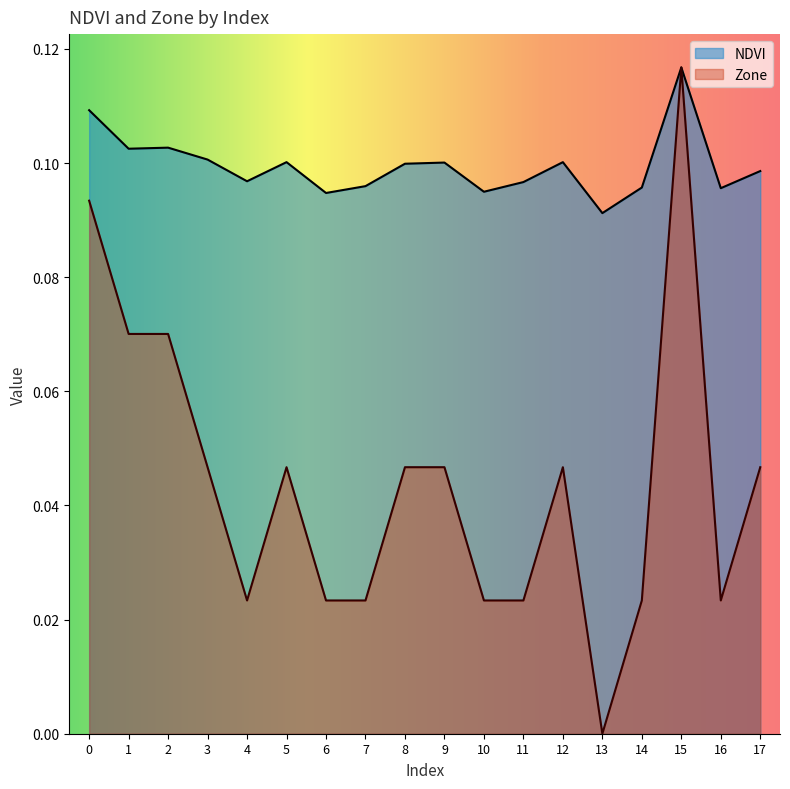

Rank the series by their maximum value, from lowest to highest.

NDVI, Zone